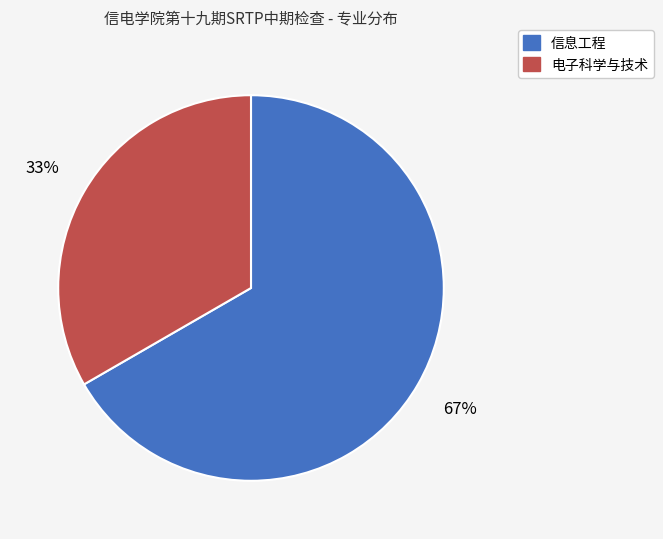

Which has a higher value, 信息工程 or 电子科学与技术?

信息工程